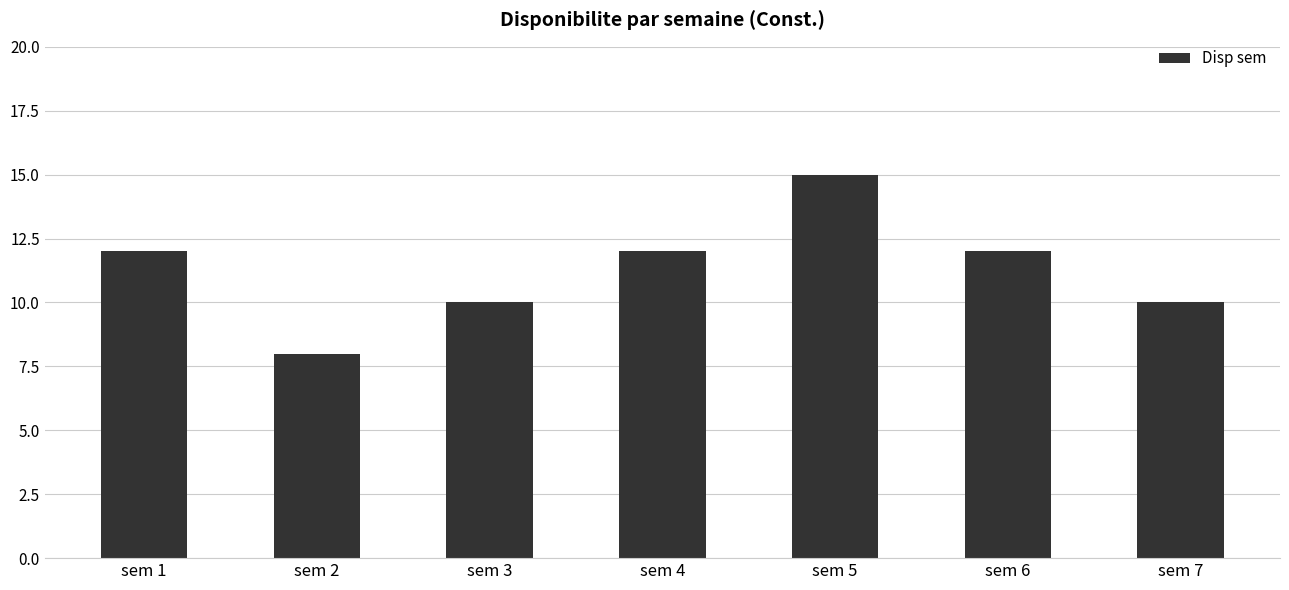

How many data points does each series have?

7